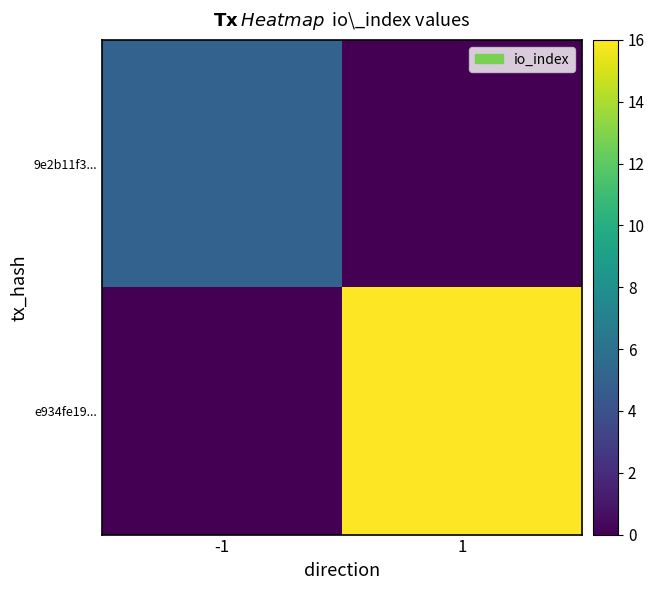

Between -1 and 1, which is larger?

-1